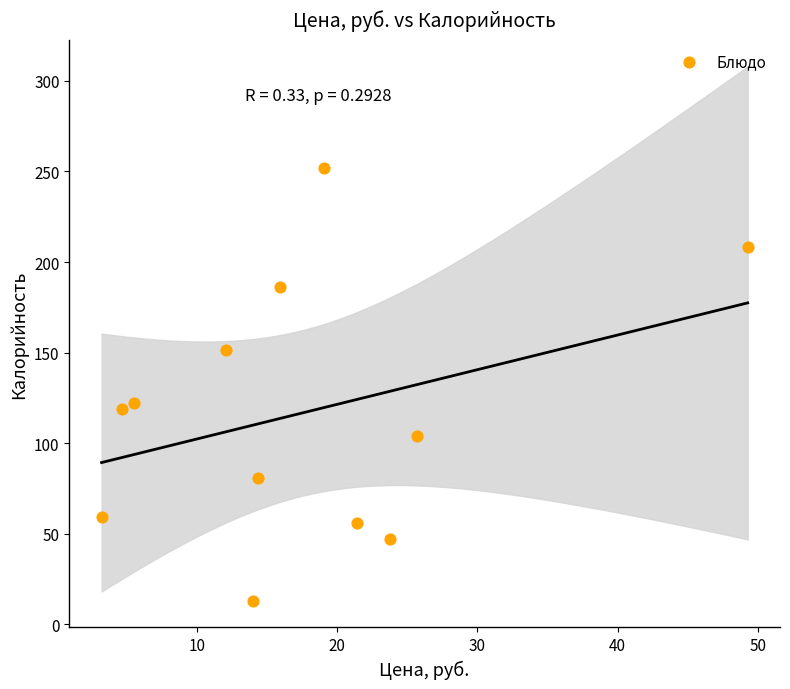

What is the average X value?

17.4